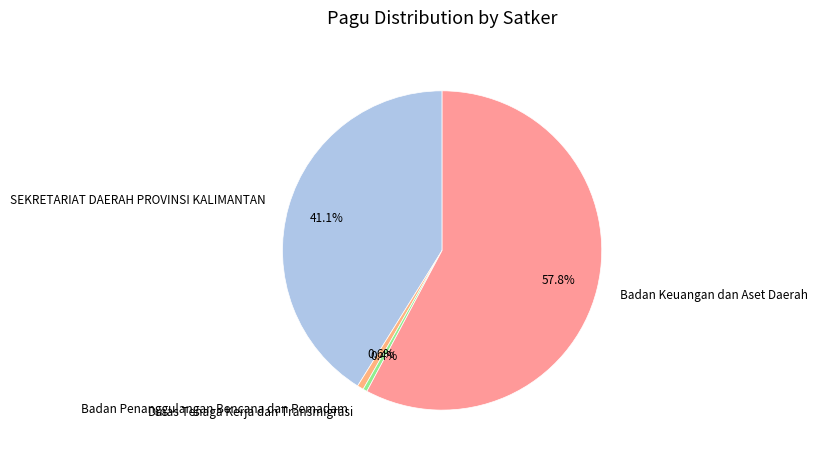

The SEKRETARIAT DAERAH PROVINSI KALIMANTAN slice represents 11% of the pie. True or false?

False